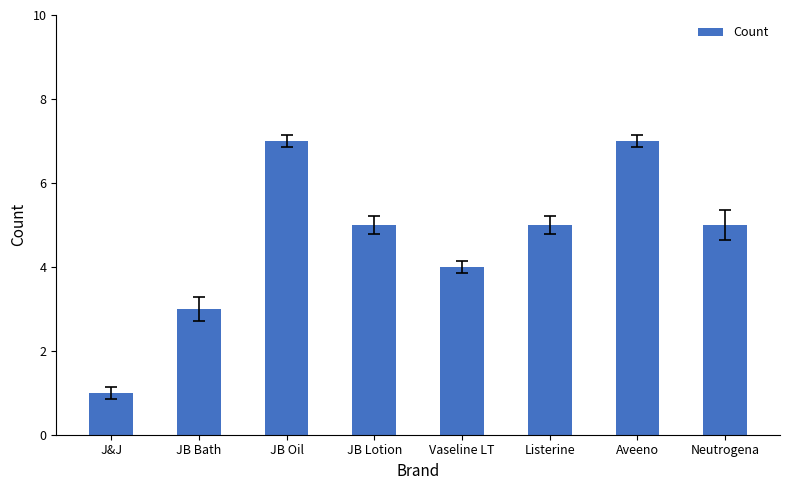

At which category does the chart reach its minimum across all series?

J&J